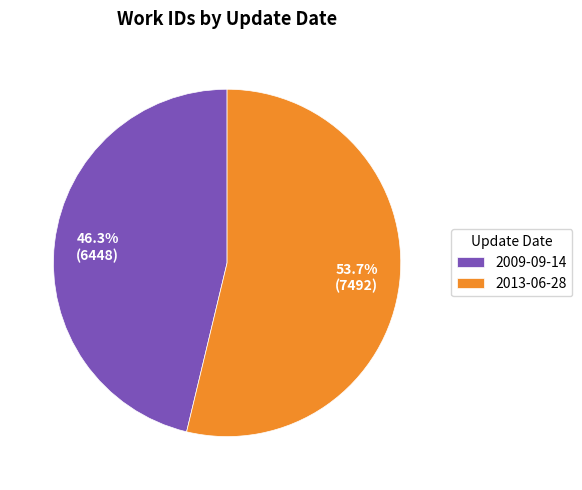

To the nearest percent, what percentage of the pie is 2009-09-14?

46%